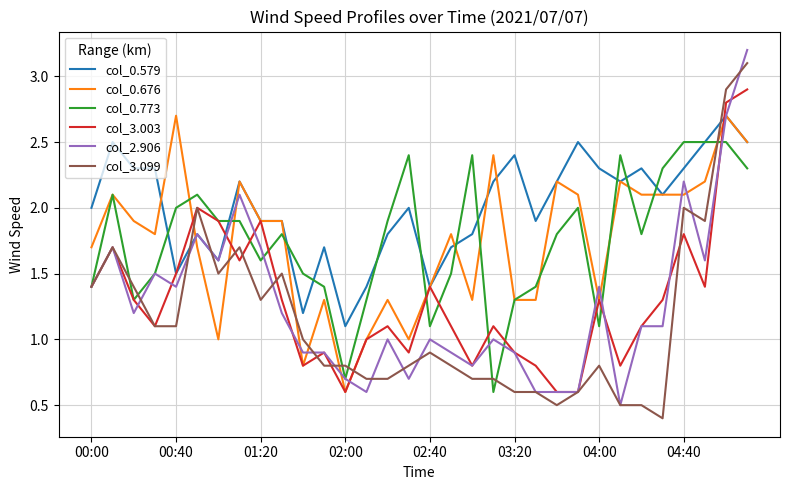

Which series has the largest total across all categories?

col_0.579